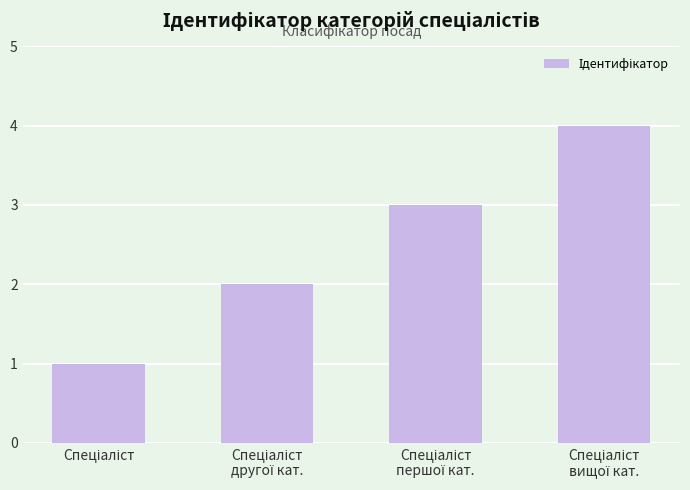

What is the difference between the maximum and minimum values?

3